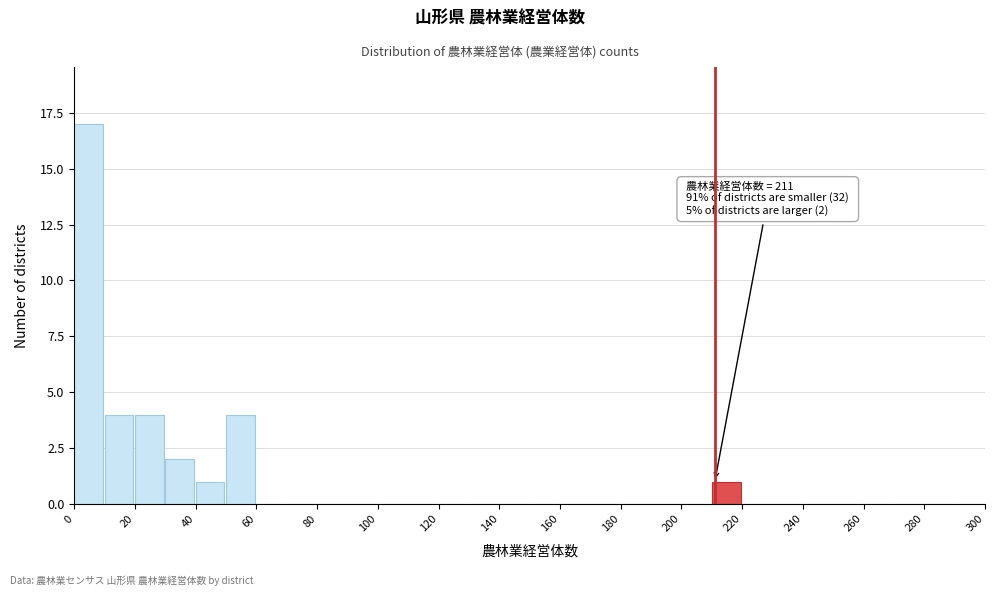

Which range on the x-axis has the tallest bar?

0 to 10